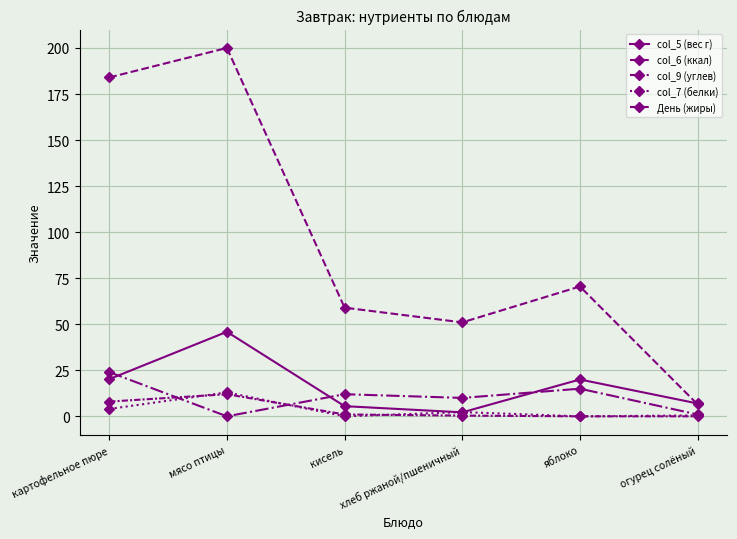

What is the label of the 6th point from the left?

огурец солёный